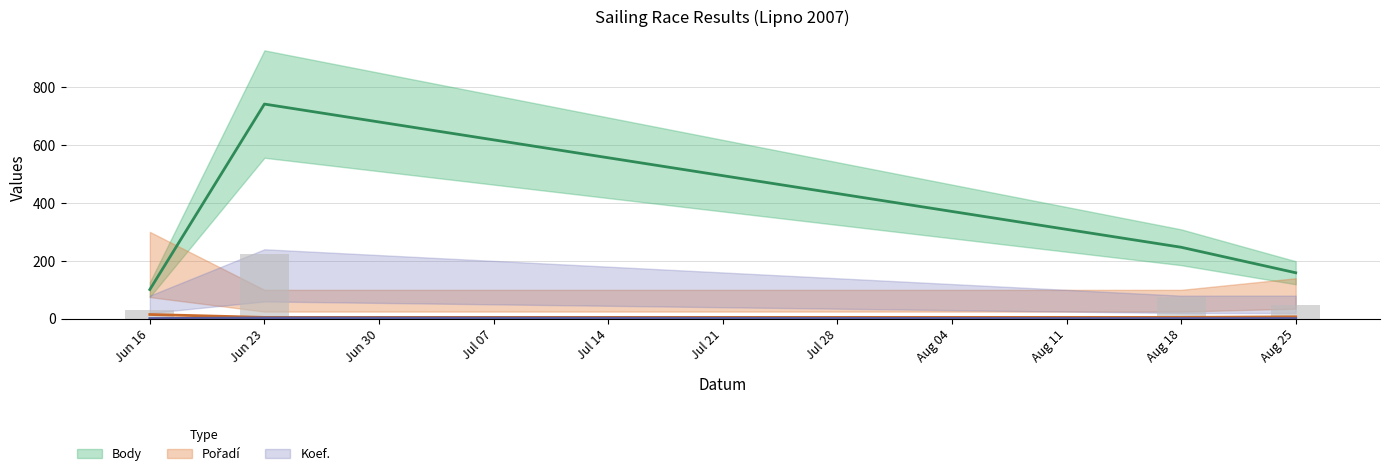

What is the label of the 2nd bar from the right?

Aug 18